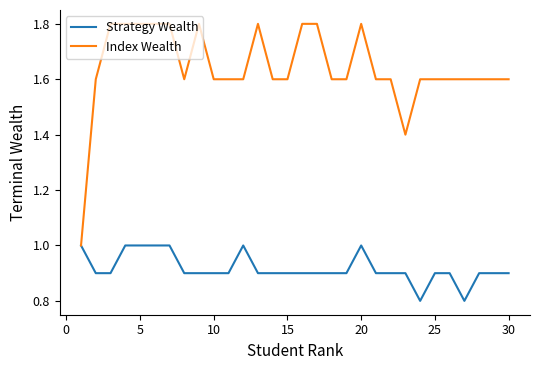

List the series in order of their overall mean, lowest first.

Strategy Wealth, Index Wealth